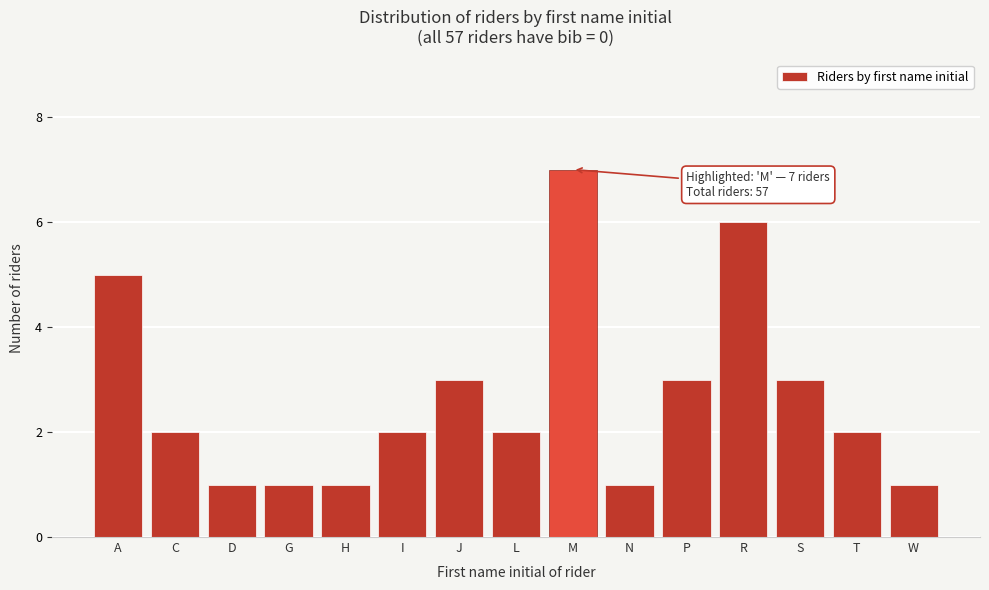

Reading right to left, what are all the values shown in this chart?

1	2	3	6	3	1	7	2	3	2	1	1	1	2	5